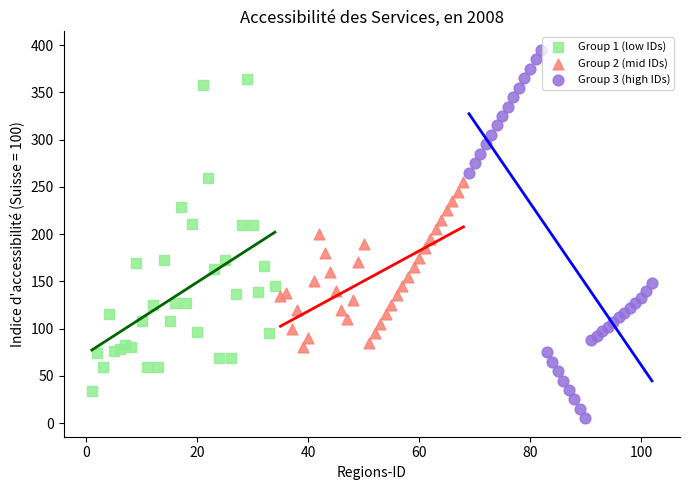

Which series has the widest spread of Y values?

Group 3 (high IDs)